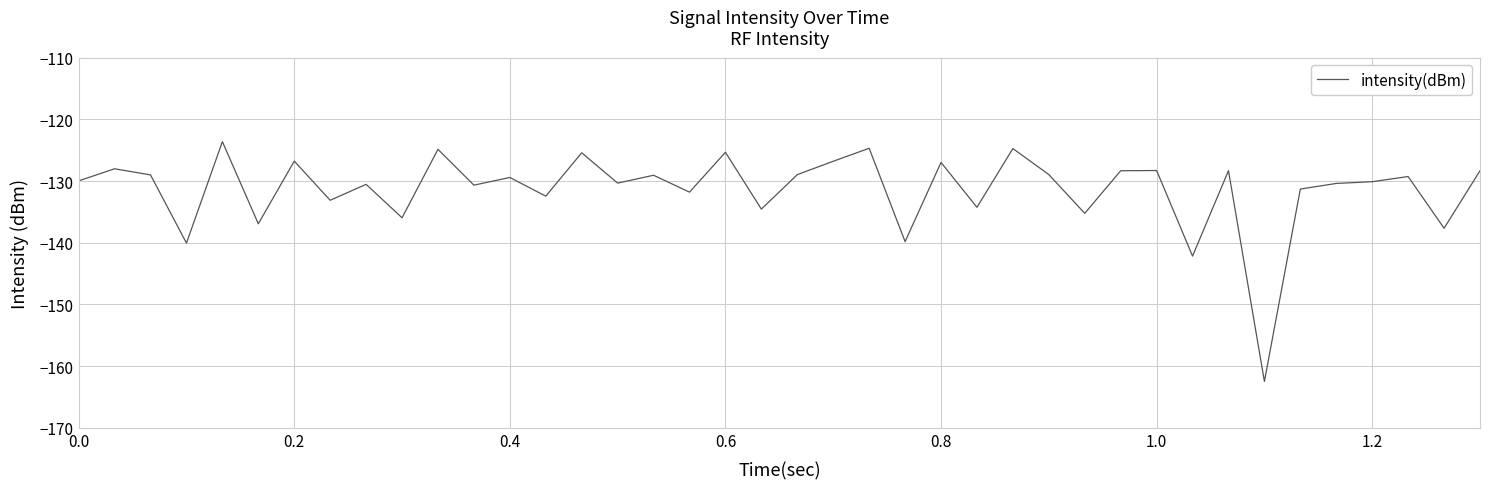

What is the greatest value displayed?

-123.6